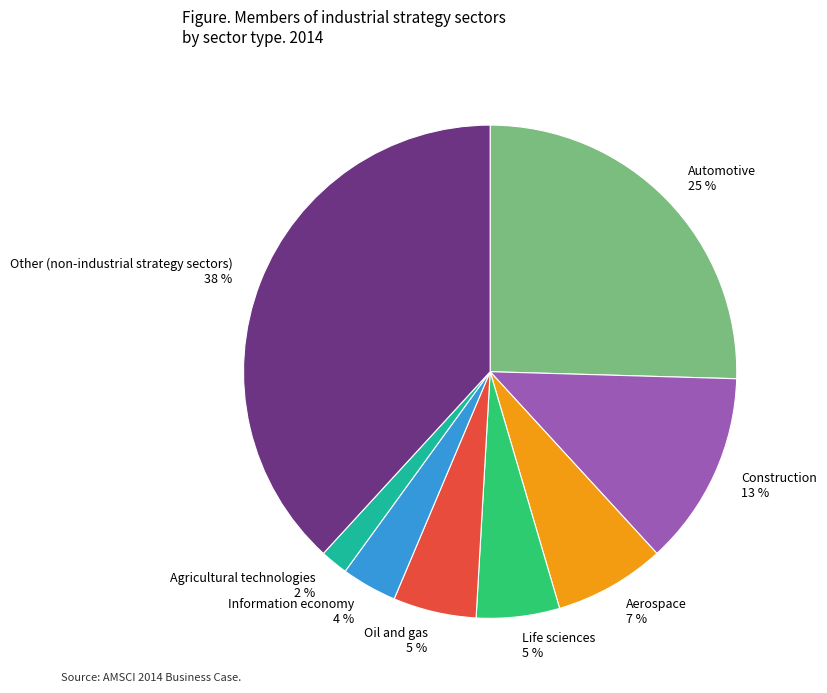

To the nearest percent, what is the average slice percentage?

12%